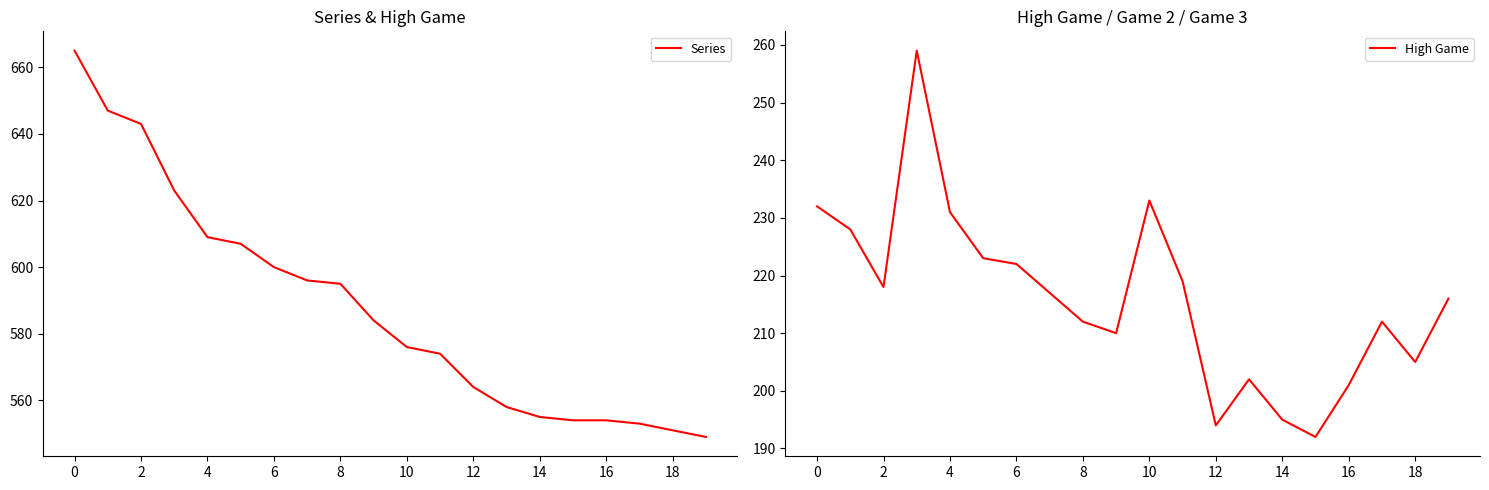

What is the maximum value for Series?

665